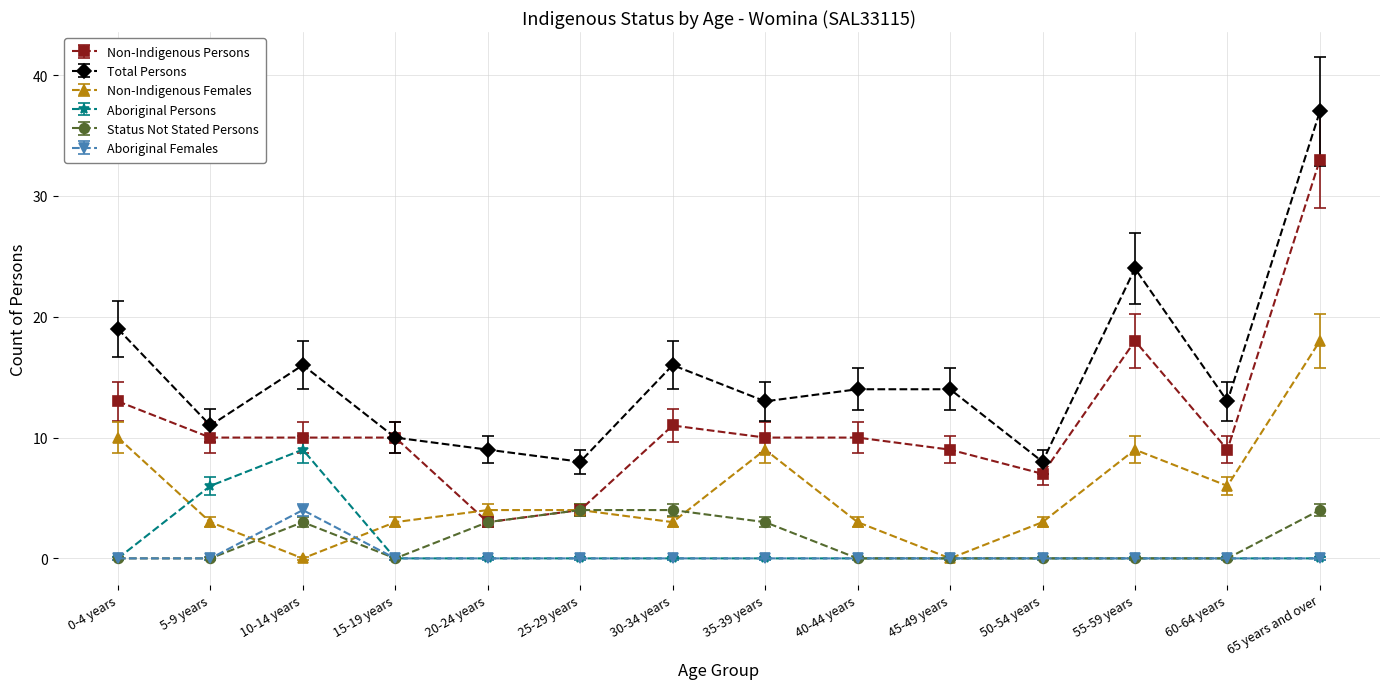

How many values in the Total Persons series are below 14?

7